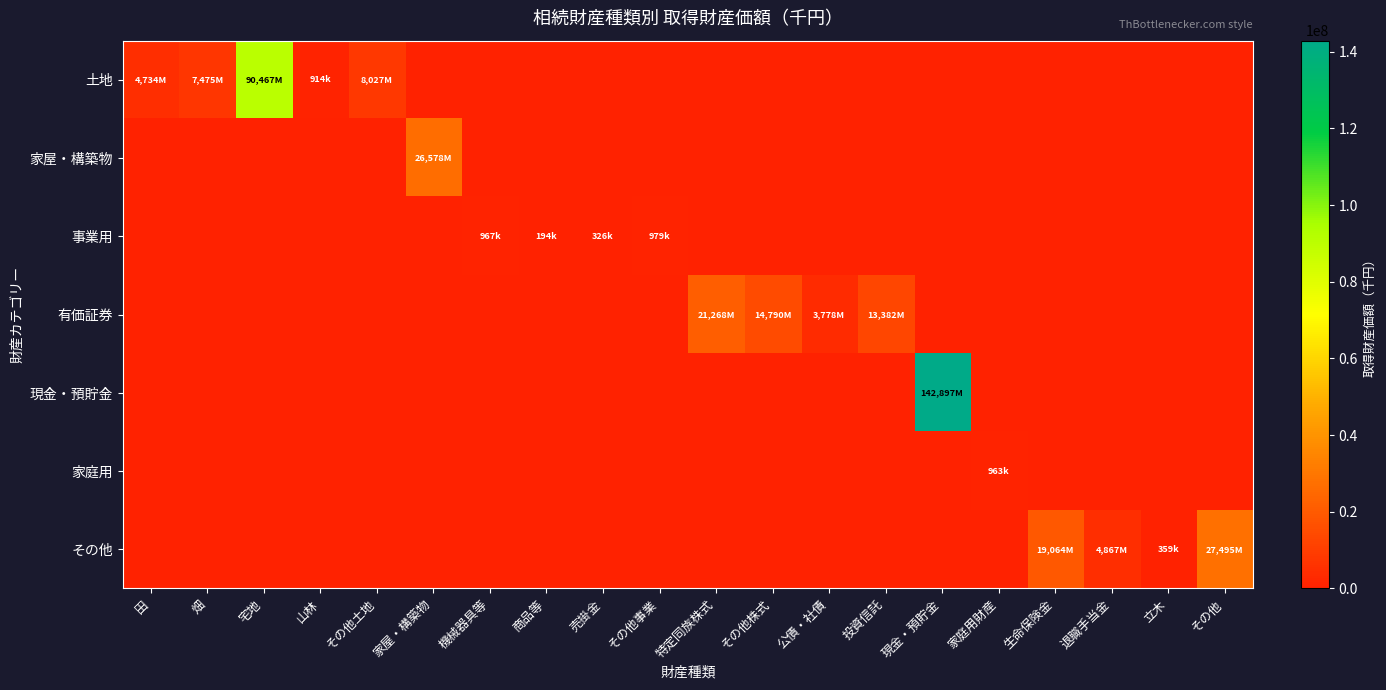

What is the difference between the highest and lowest values at 宅地?

90467207